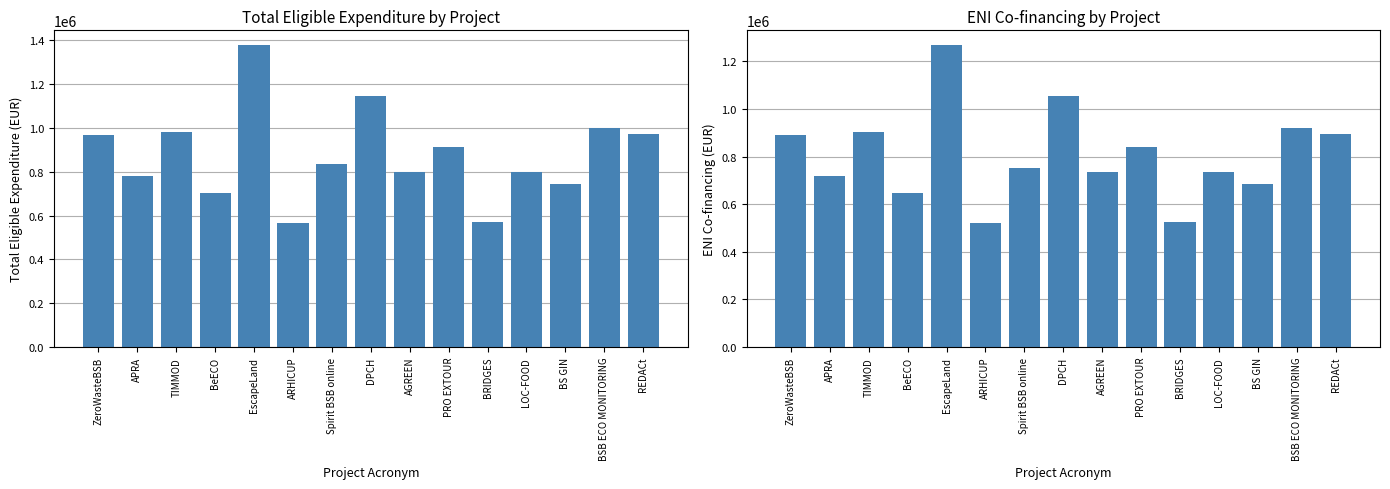

What is the total value across all series at AGREEN?

1534616.8